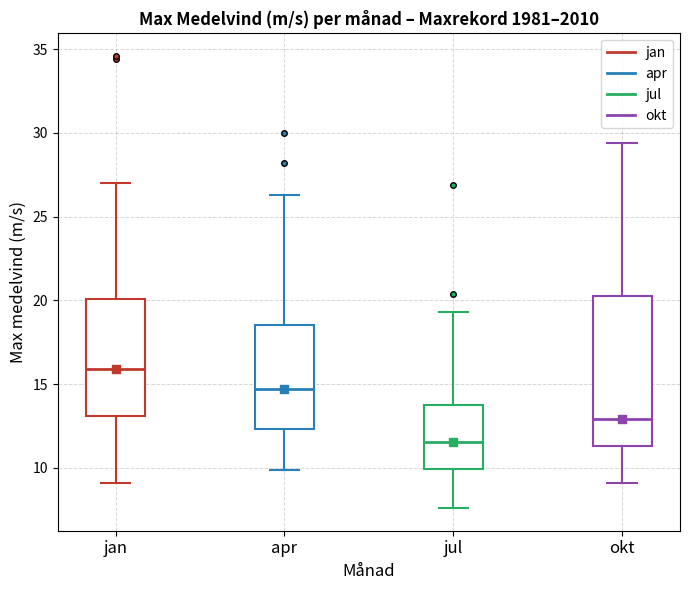

Which box's median line is the lowest?

jul